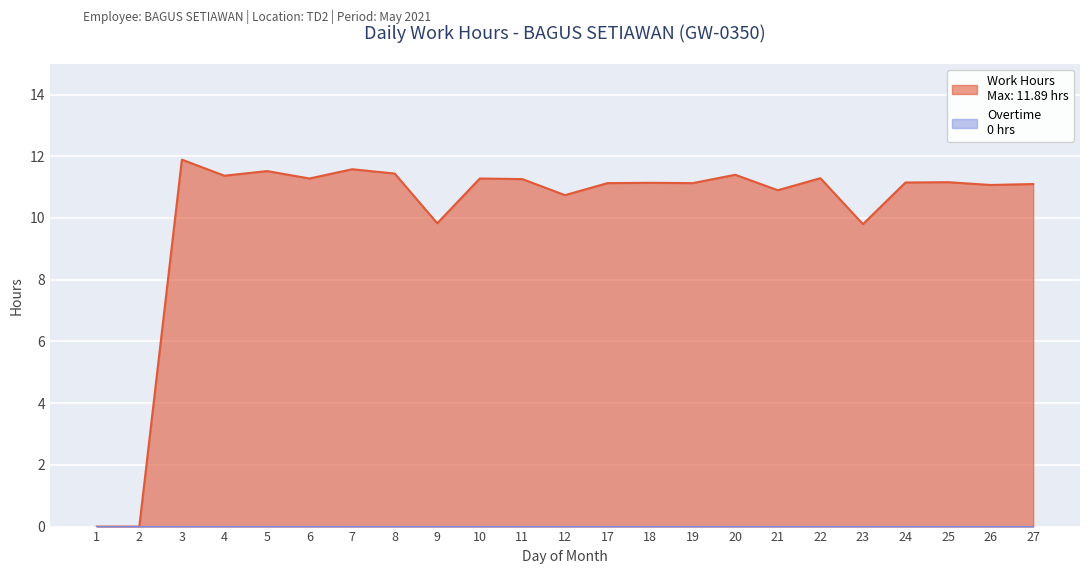

At which label is the value closest to 5?

23